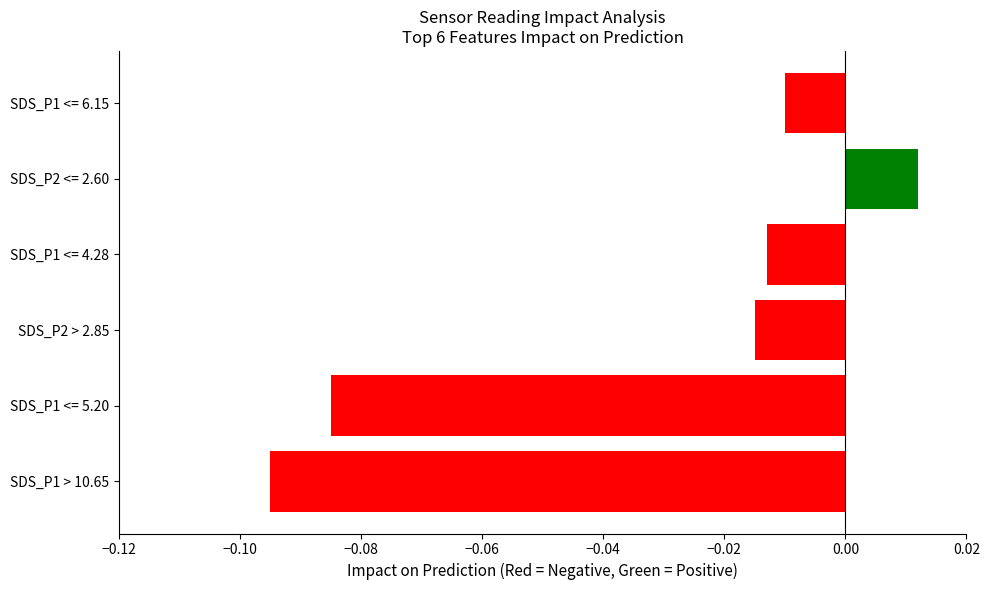

Count the number of categories in the chart.

6